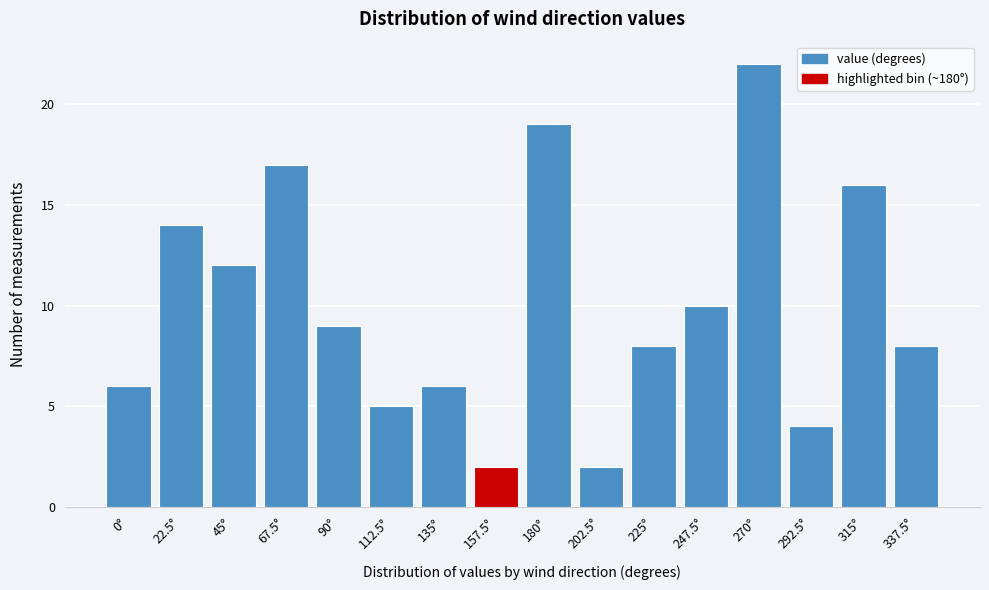

Reading left to right, extract all data points from this chart.

6	14	12	17	9	5	6	2	19	2	8	10	22	4	16	8